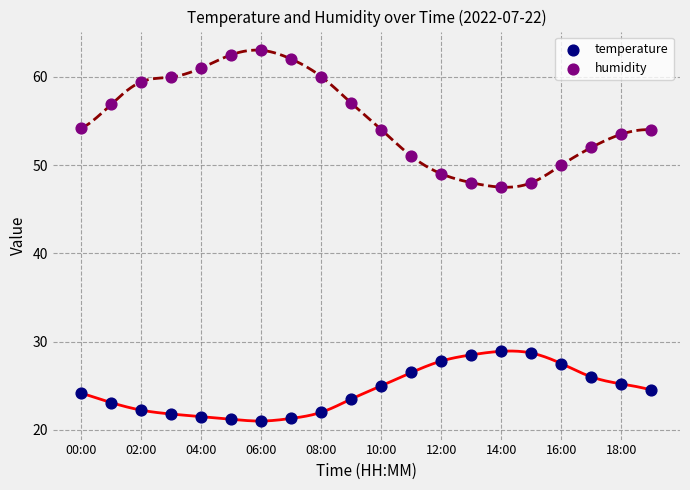

Across all series, what Y value is closest to 42?

47.5